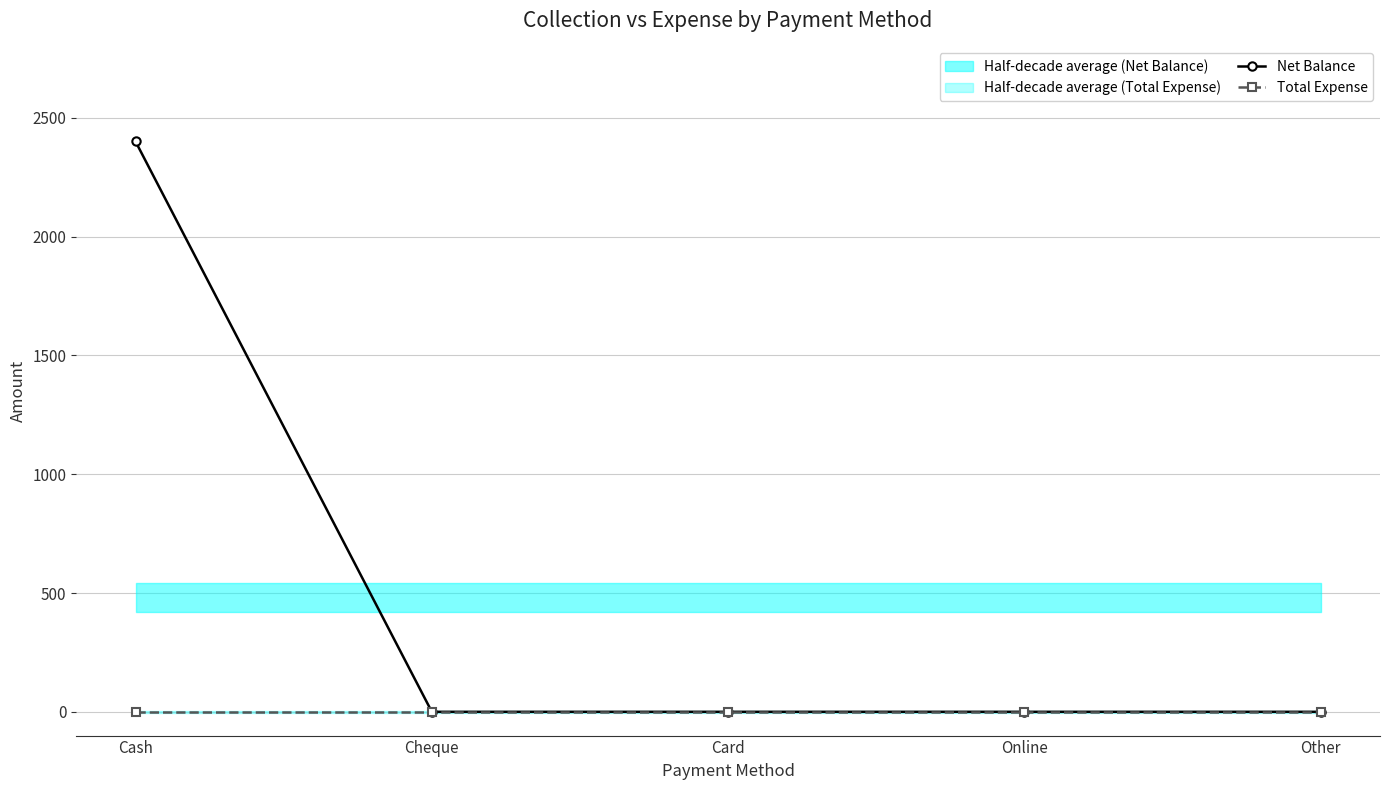

Reading right to left, transcribe all the data shown in this chart.

Net Balance: Other=0	Online=0	Card=0	Cheque=0	Cash=2400
Total Expense: Other=0	Online=0	Card=0	Cheque=0	Cash=0